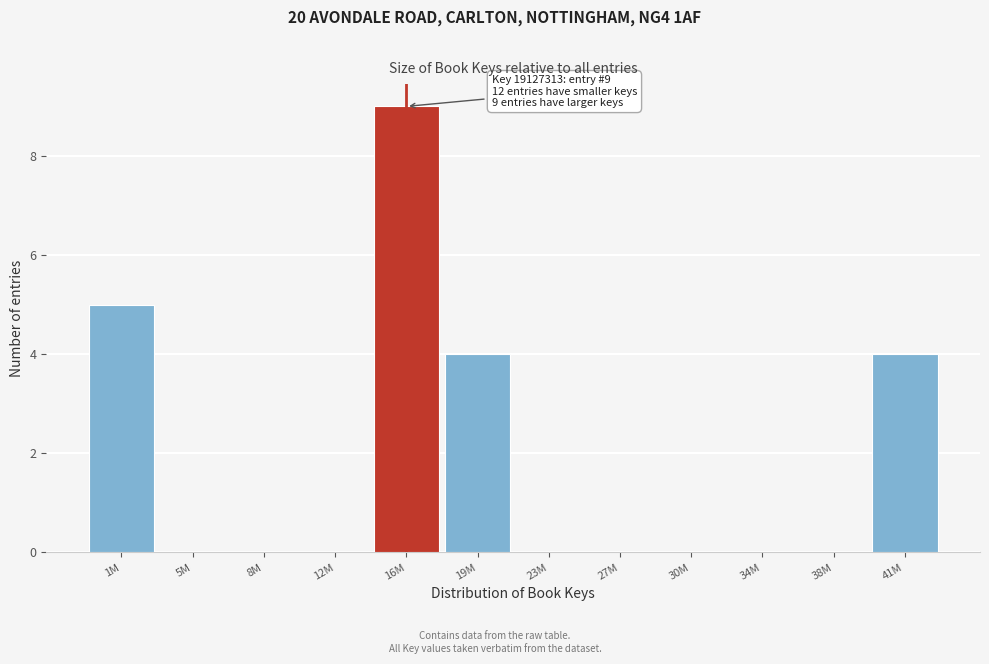

Reading left to right, what are all the values shown in this chart?

1M=5	5M=0	8M=0	12M=0	16M=9	19M=4	23M=0	27M=0	30M=0	34M=0	38M=0	41M=4